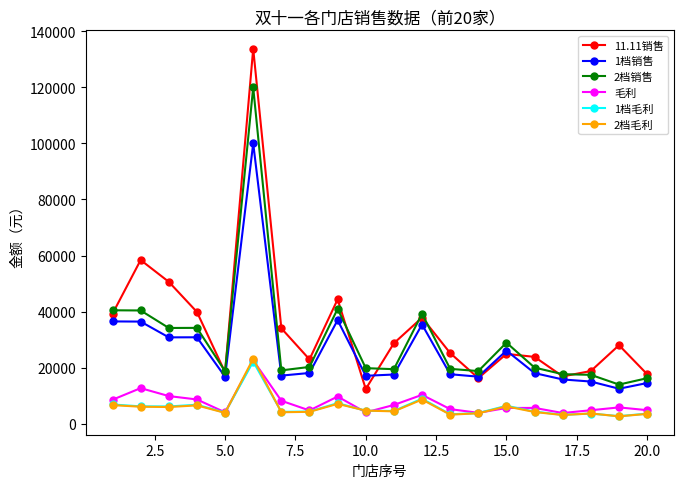

Which series has the widest spread of values?

11.11销售